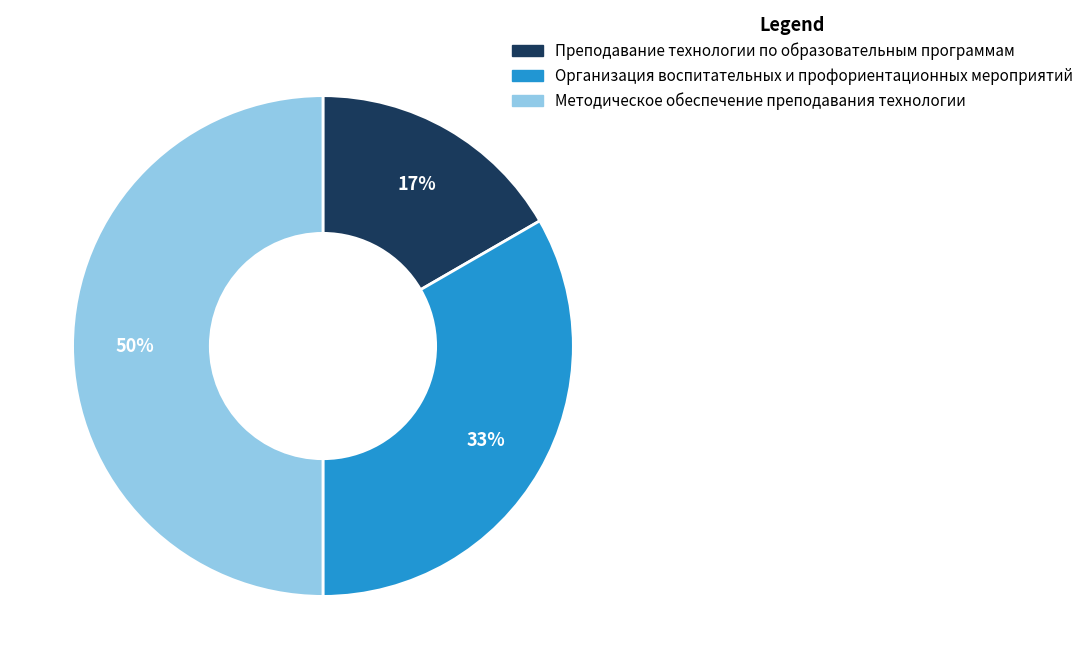

Which category has the biggest portion of the pie?

Методическое обеспечение преподавания технологии